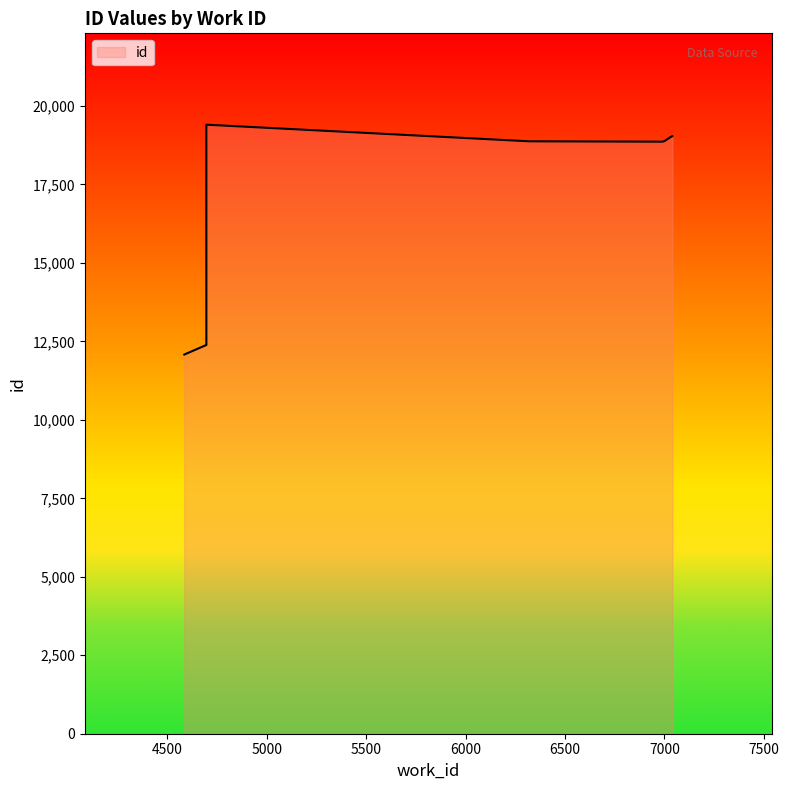

True or false: the data shows 18863 at 6321.

True